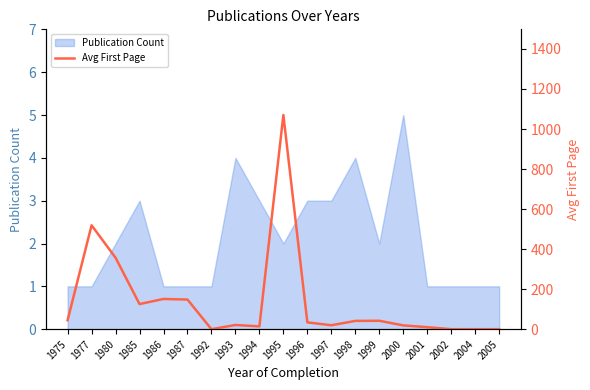

What is the maximum value for Publication Count?

5